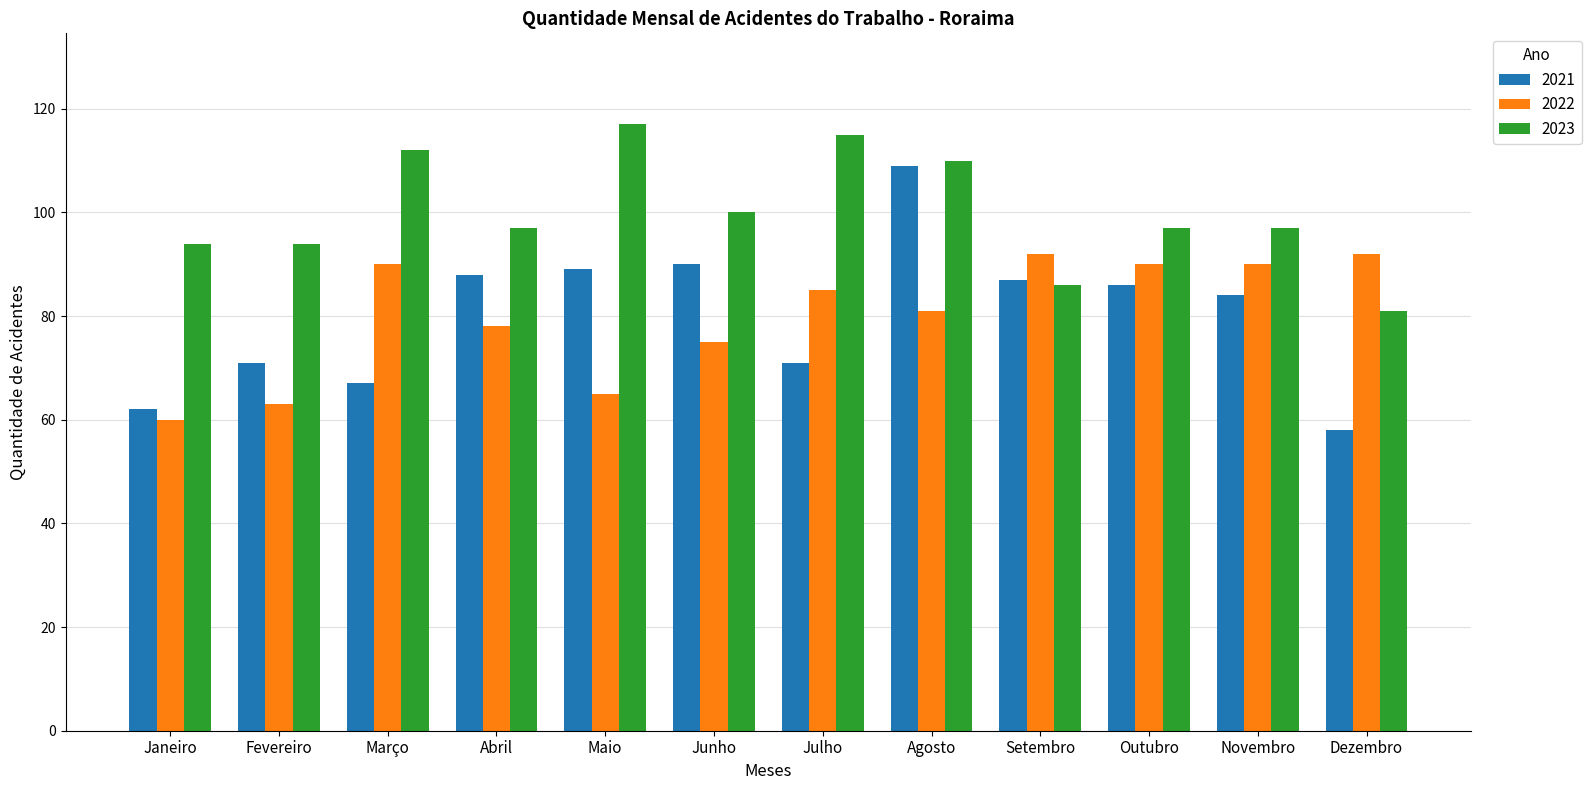

How many series are shown in this chart?

3